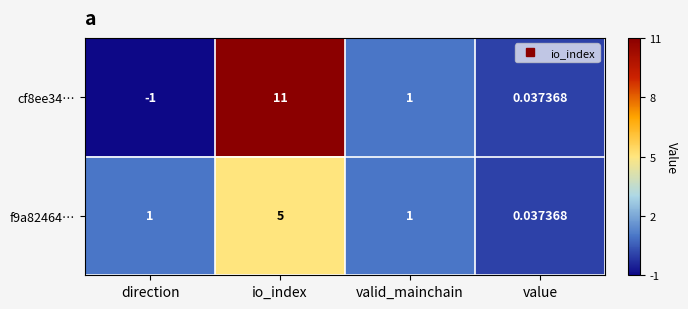

Rank the categories by cf8ee34… value from lowest to highest.

direction, value, valid_mainchain, io_index